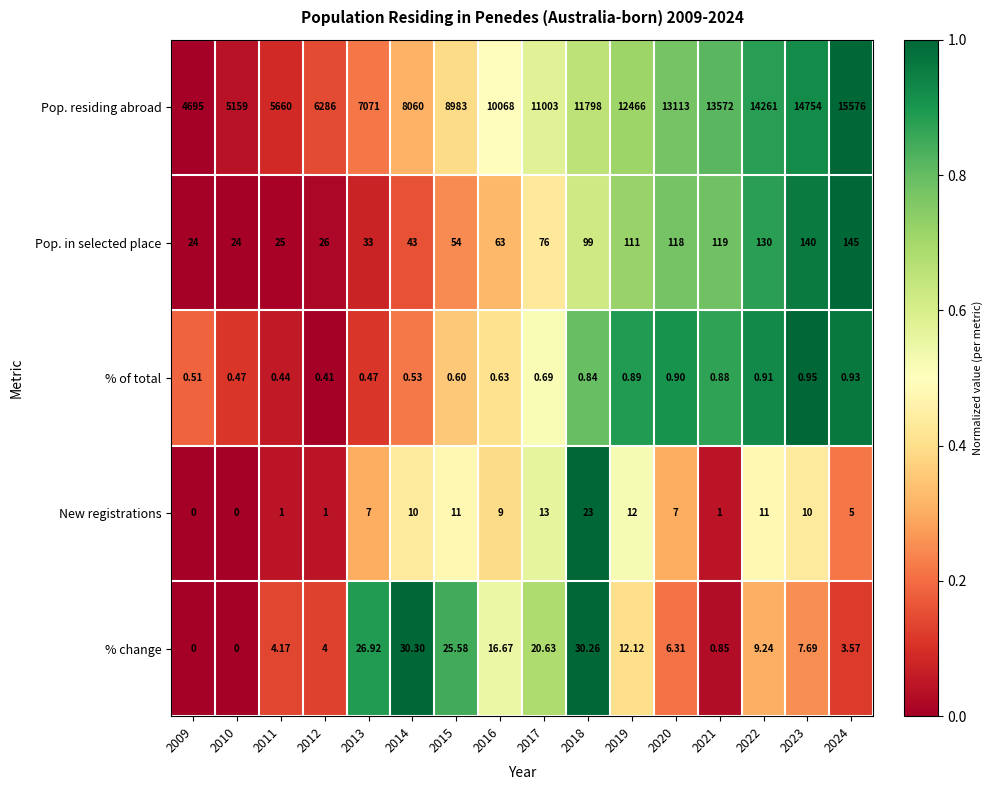

Which series has the largest range (max minus min)?

Pop. residing abroad